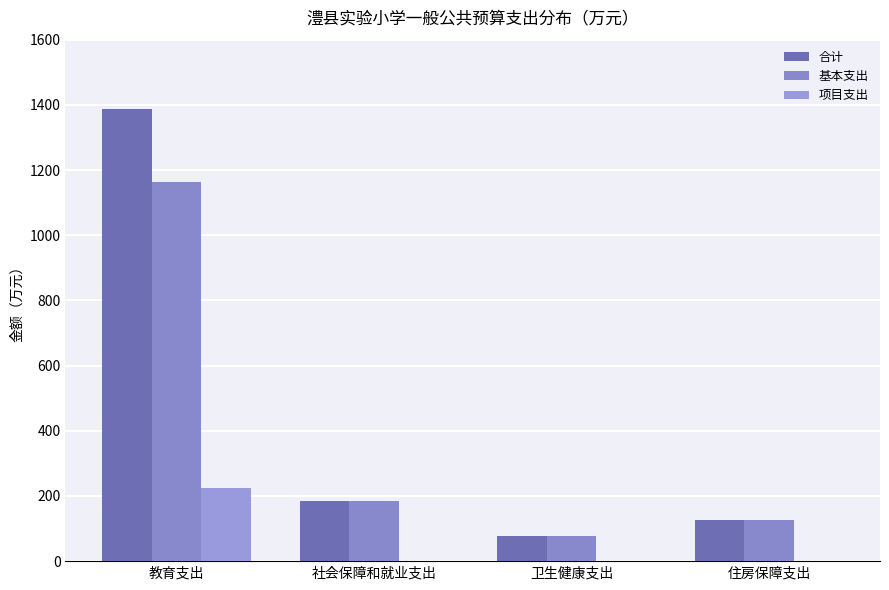

What is the lowest value of the 基本支出 series?

77.1